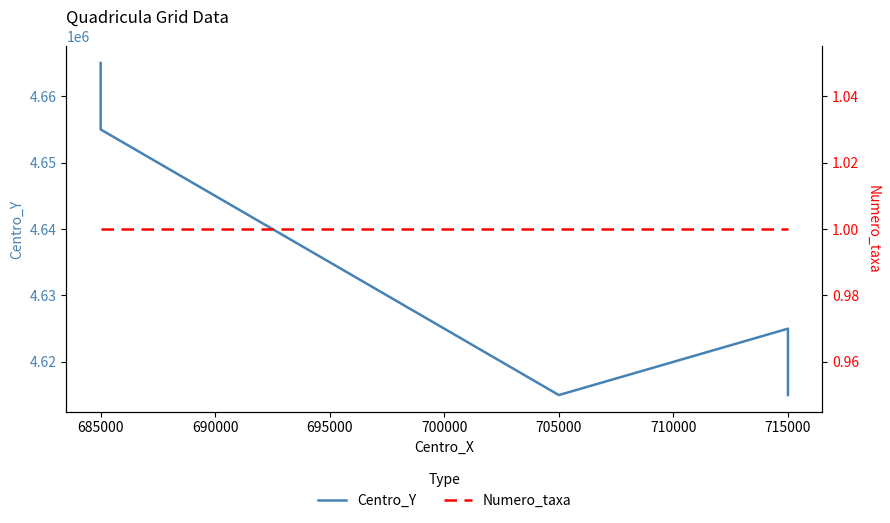

What is the spread (max minus min) of values at 685000?

4654999